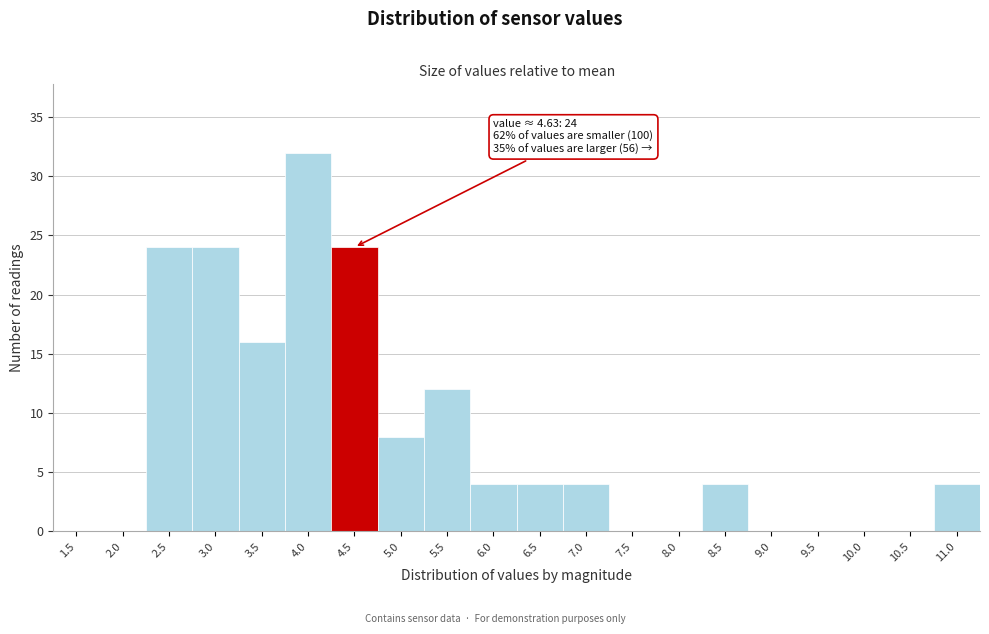

Reading left to right, extract all data points from this chart.

1.5=0	2.0=0	2.5=24	3.0=24	3.5=16	4.0=32	4.5=24	5.0=8	5.5=12	6.0=4	6.5=4	7.0=4	7.5=0	8.0=0	8.5=4	9.0=0	9.5=0	10.0=0	10.5=0	11.0=4